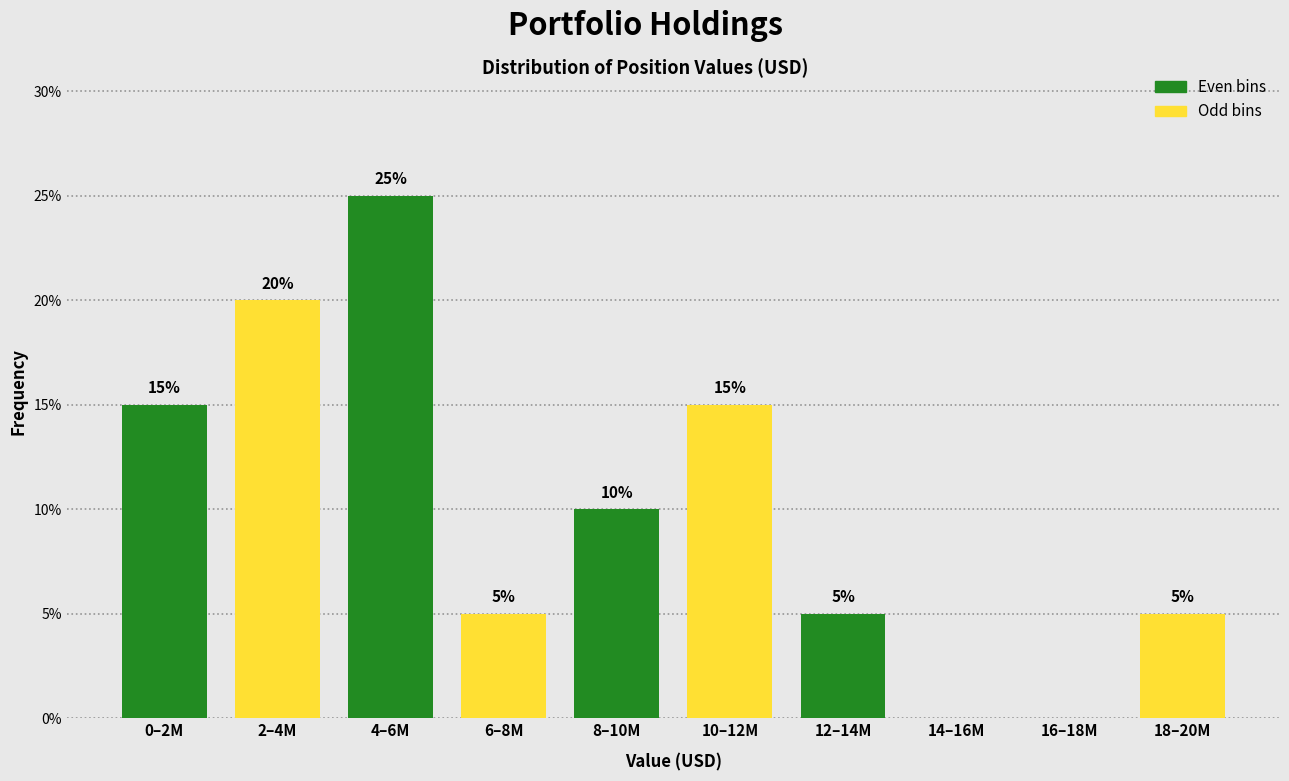

Reading left to right, transcribe all the data shown in this chart.

0–2M=15	2–4M=20	4–6M=25	6–8M=5	8–10M=10	10–12M=15	12–14M=5	14–16M=0	16–18M=0	18–20M=5